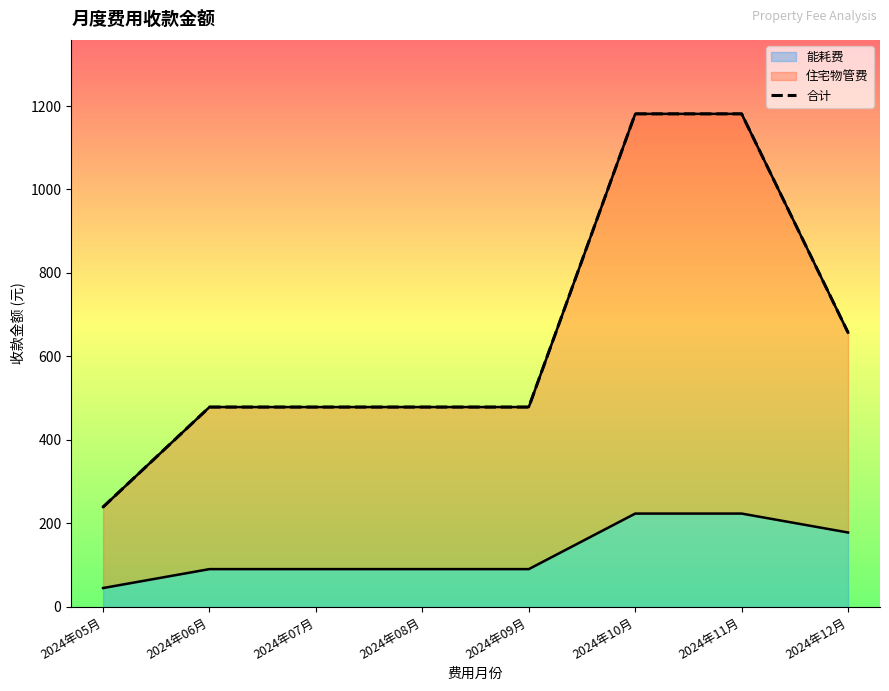

What is the label of the 1st point from the right?

2024年12月